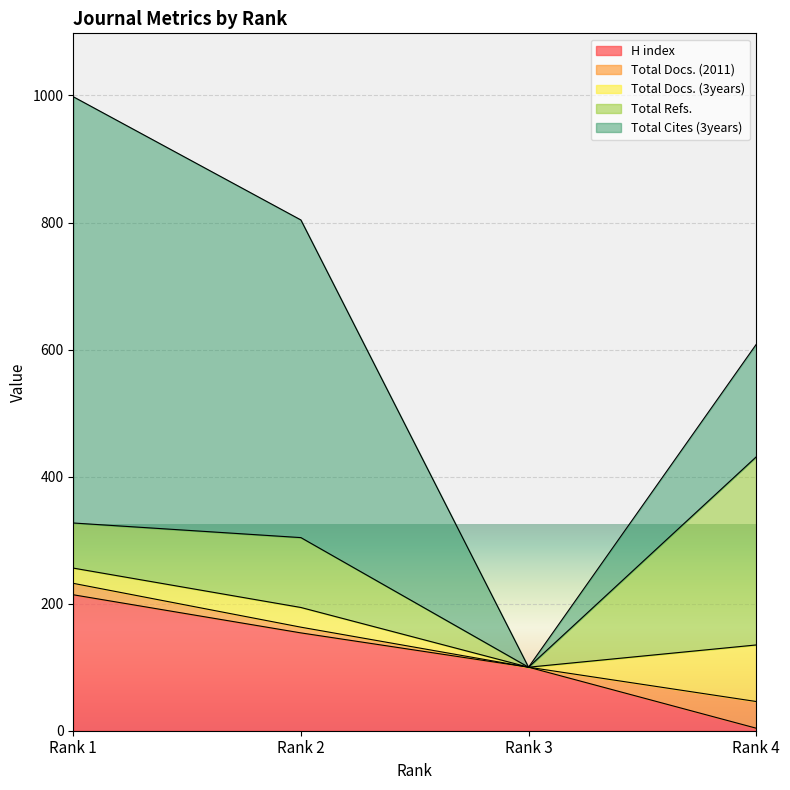

True or false: Total Refs. has a value of 110 at Rank 2.

True